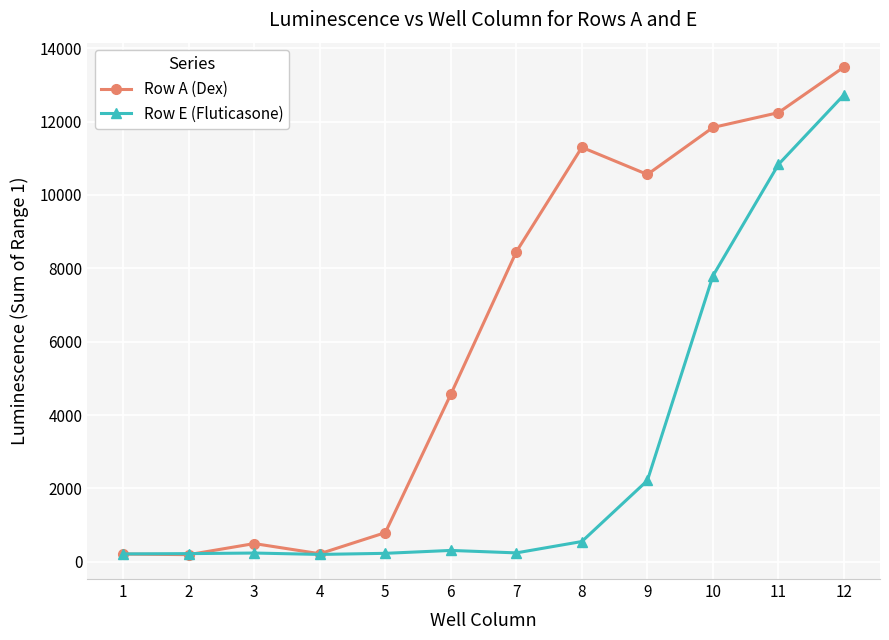

Rank the series by their maximum value, from lowest to highest.

Row E (Fluticasone), Row A (Dex)